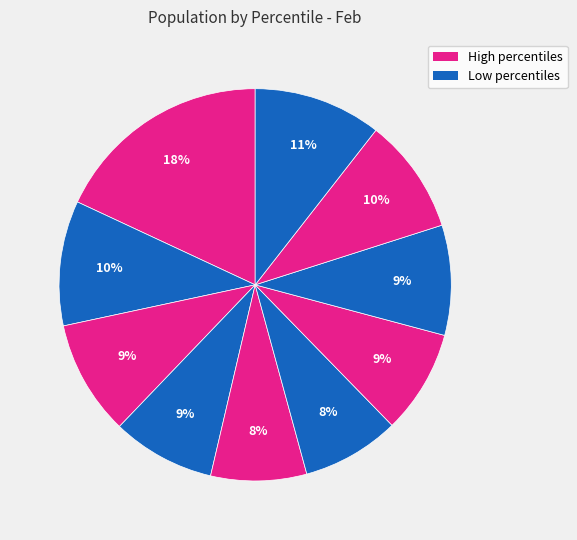

How many segments does this pie chart have?

10